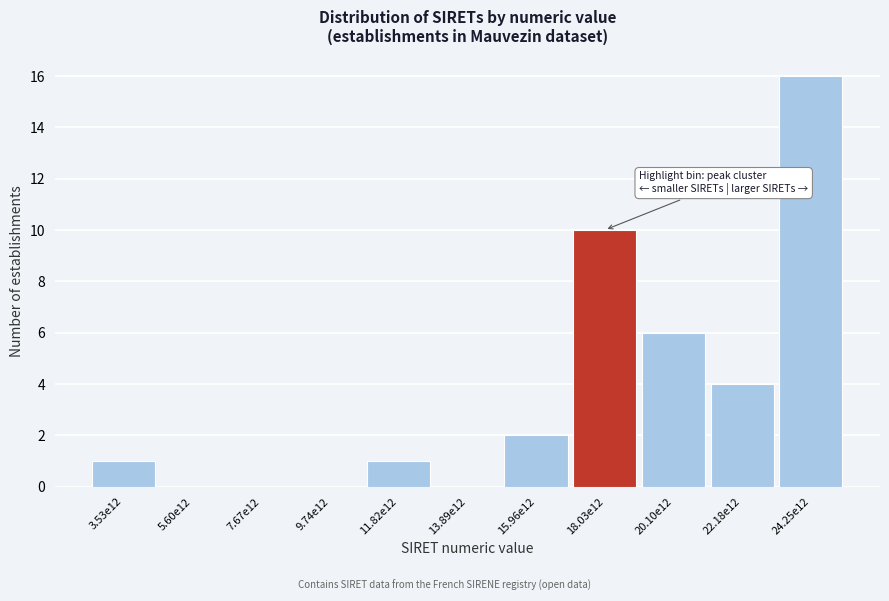

Reading right to left, list all the values displayed in this chart.

24.25e12=16	22.18e12=4	20.10e12=6	18.03e12=10	15.96e12=2	13.89e12=0	11.82e12=1	9.74e12=0	7.67e12=0	5.60e12=0	3.53e12=1